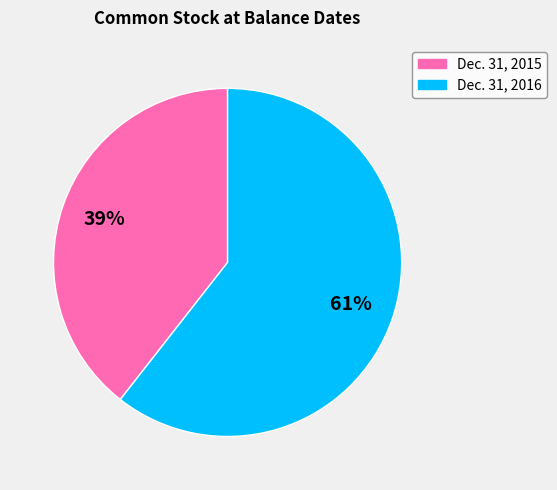

To the nearest percent, what is the average slice percentage?

50%